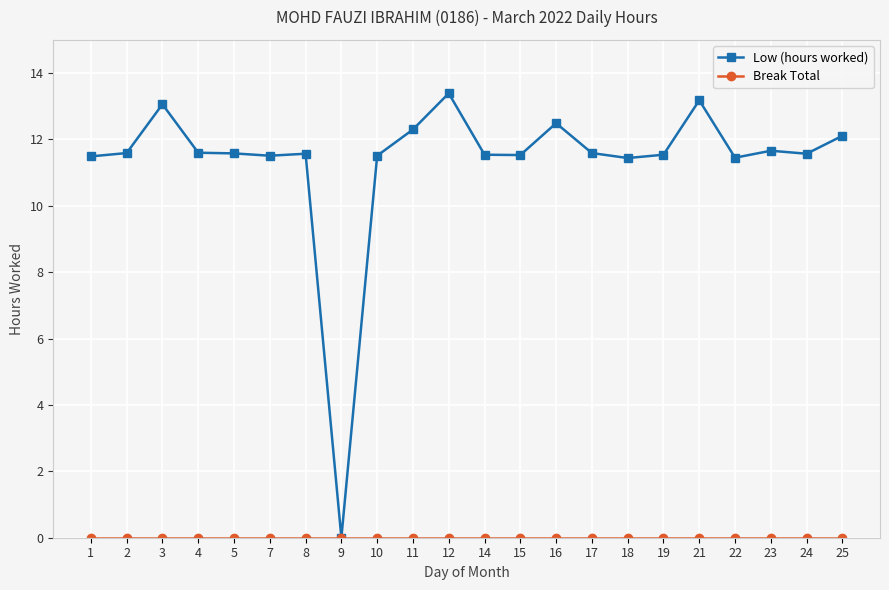

The Low (hours worked) series shows 12.5 at 16. True or false?

True